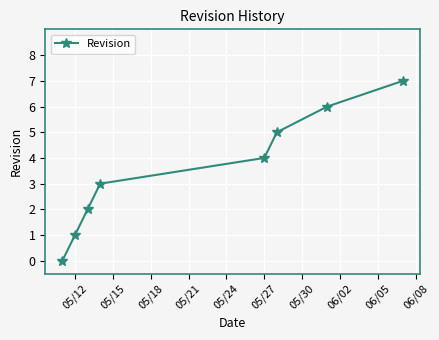

What is the difference between the maximum and minimum values?

7